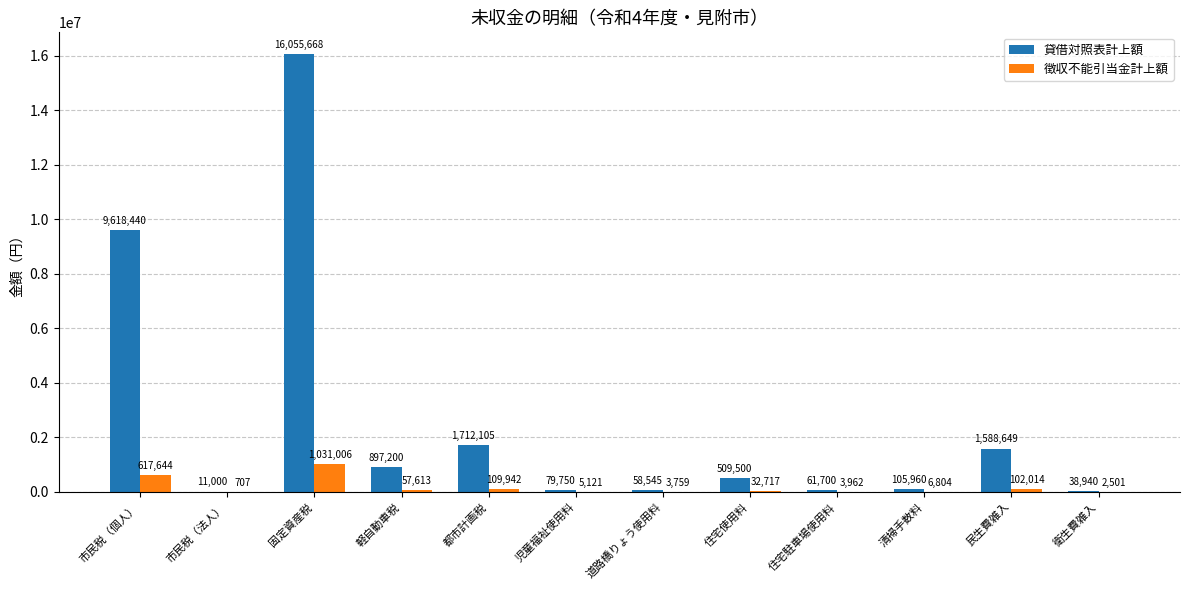

Reading right to left, transcribe all the data shown in this chart.

貸借対照表計上額: 38940	1588649	105960	61700	509500	58545	79750	1712105	897200	16055668	11000	9618440
徴収不能引当金計上額: 2501	102014	6804	3962	32717	3759	5121	109942	57613	1031006	707	617644